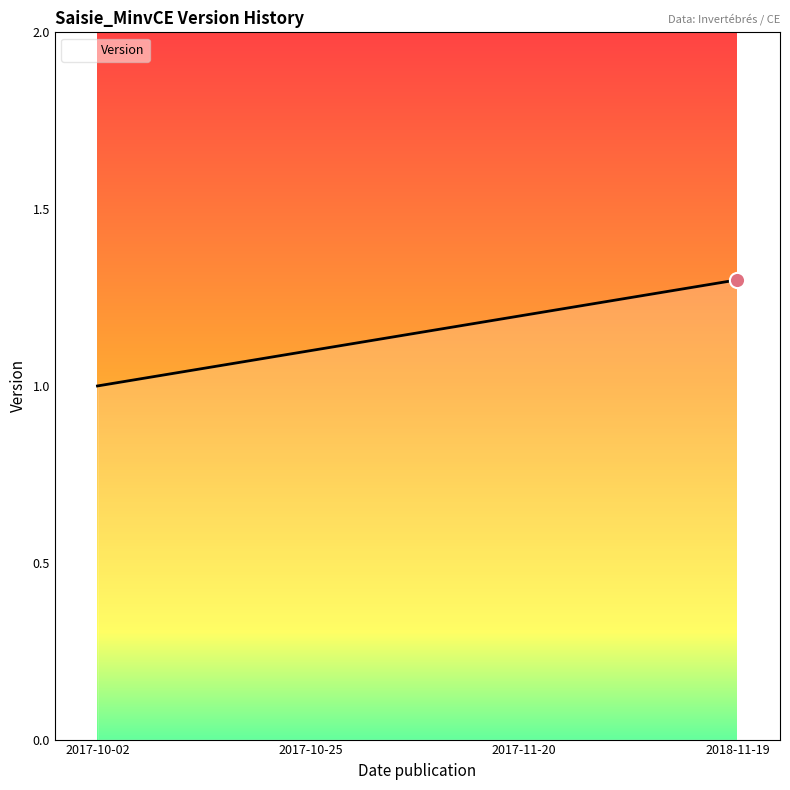

Which has a higher value, 2017-10-02 or 2017-10-25?

2017-10-25